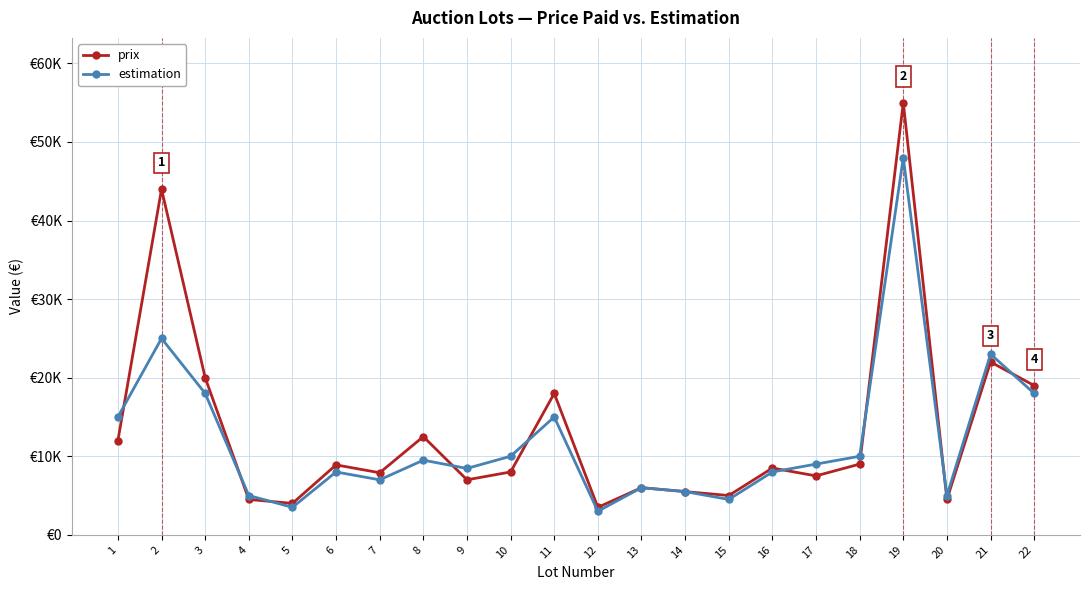

Does the chart have visible grid lines?

Yes